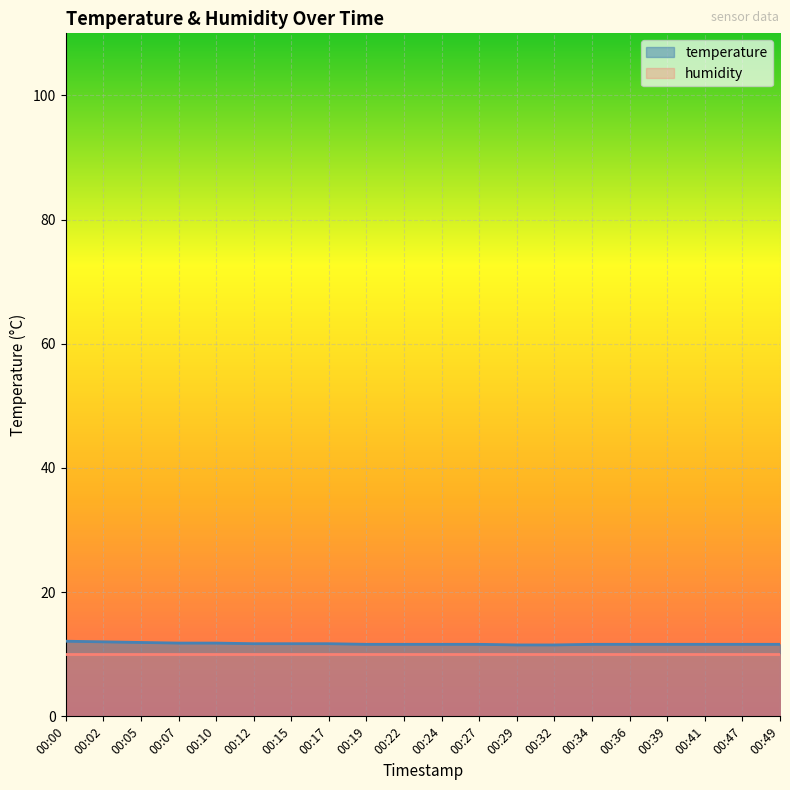

Which category has the highest value across all series?

00:00